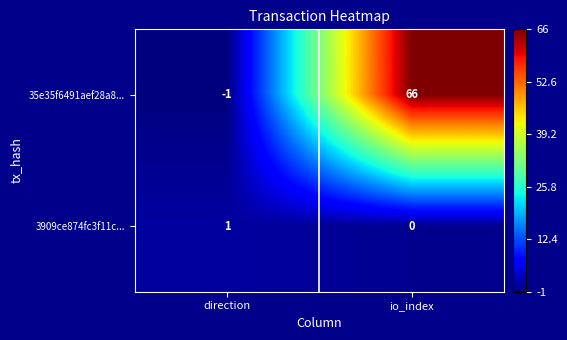

What is the spread (max minus min) of values at io_index?

66